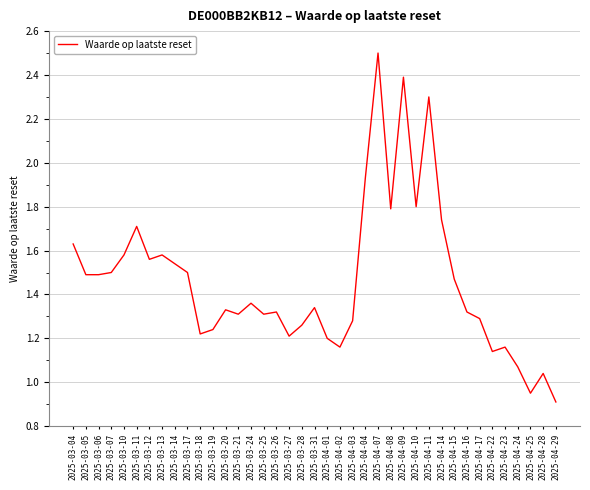

Count the number of values greater than 1.

37